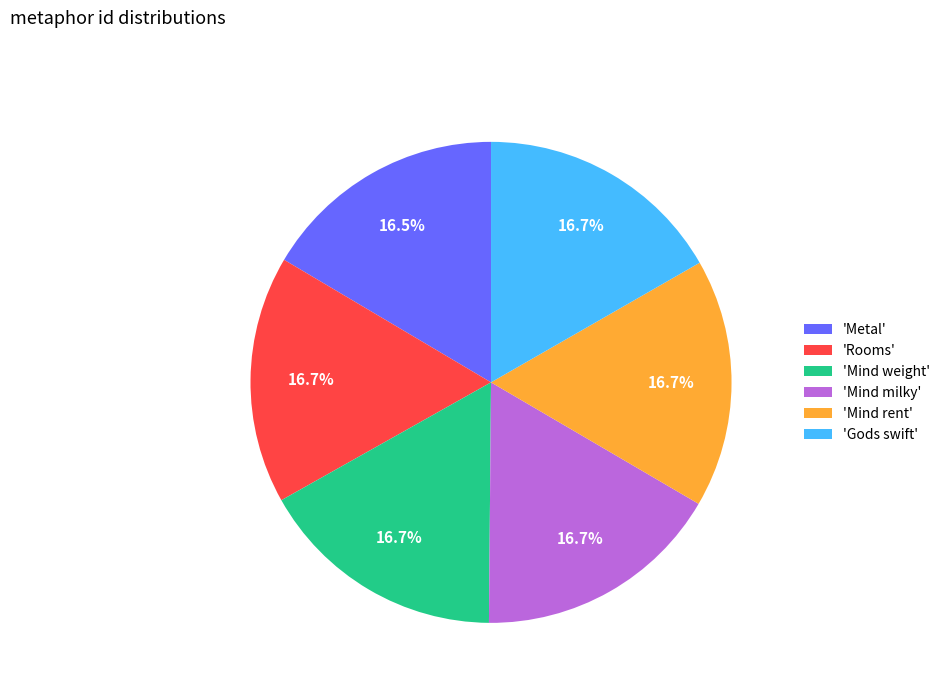

Is there any slice that represents more than half of the pie?

No